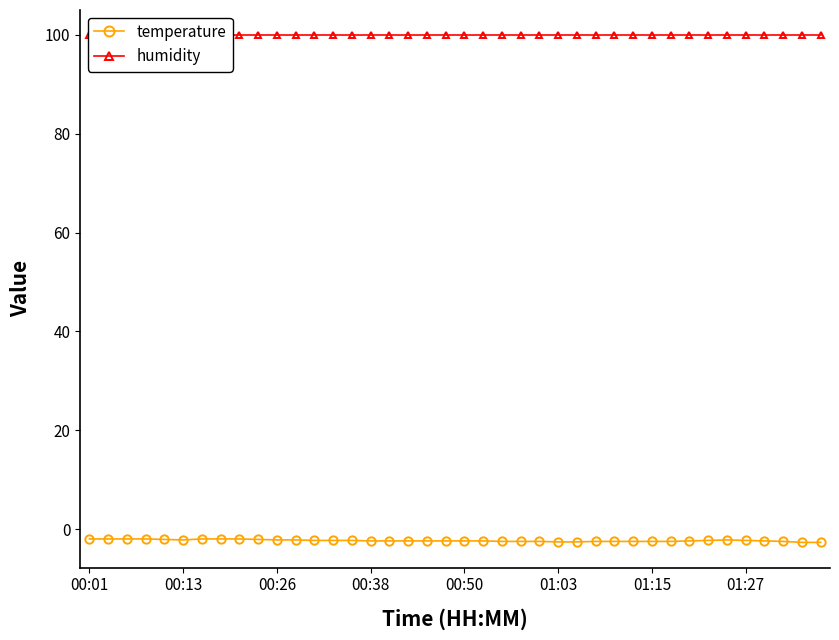

At how many categories does at least one series exceed 83?

40